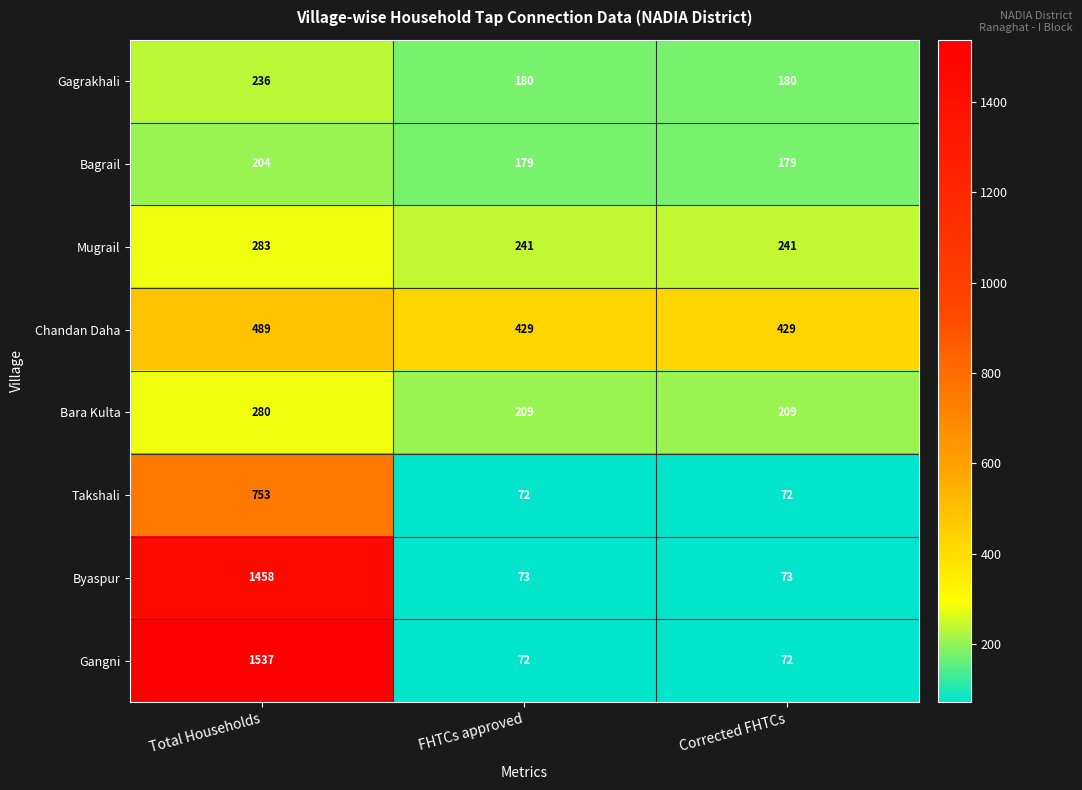

Is it true that Bara Kulta equals 119 at FHTCs approved?

False